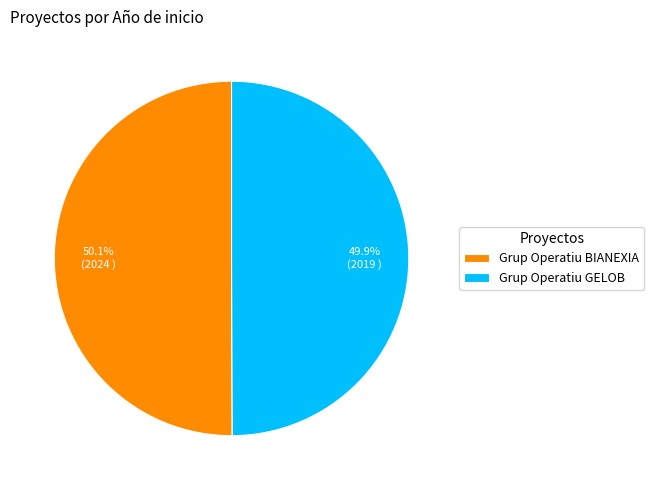

To the nearest percent, what is the combined percentage of Grup Operatiu BIANEXIA and Grup Operatiu GELOB?

100%